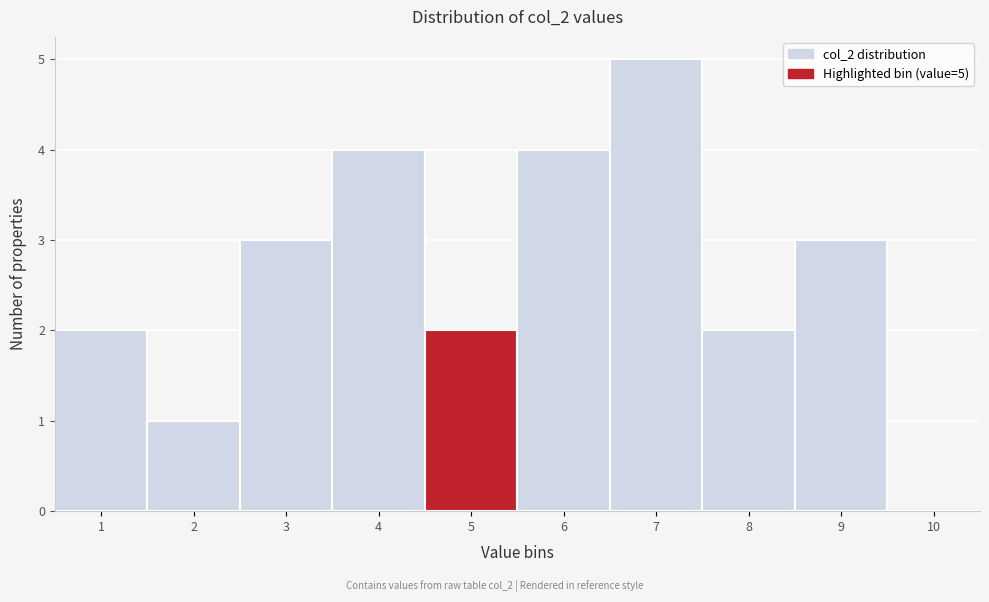

Which range on the x-axis has the tallest bar?

6.5 to 7.5